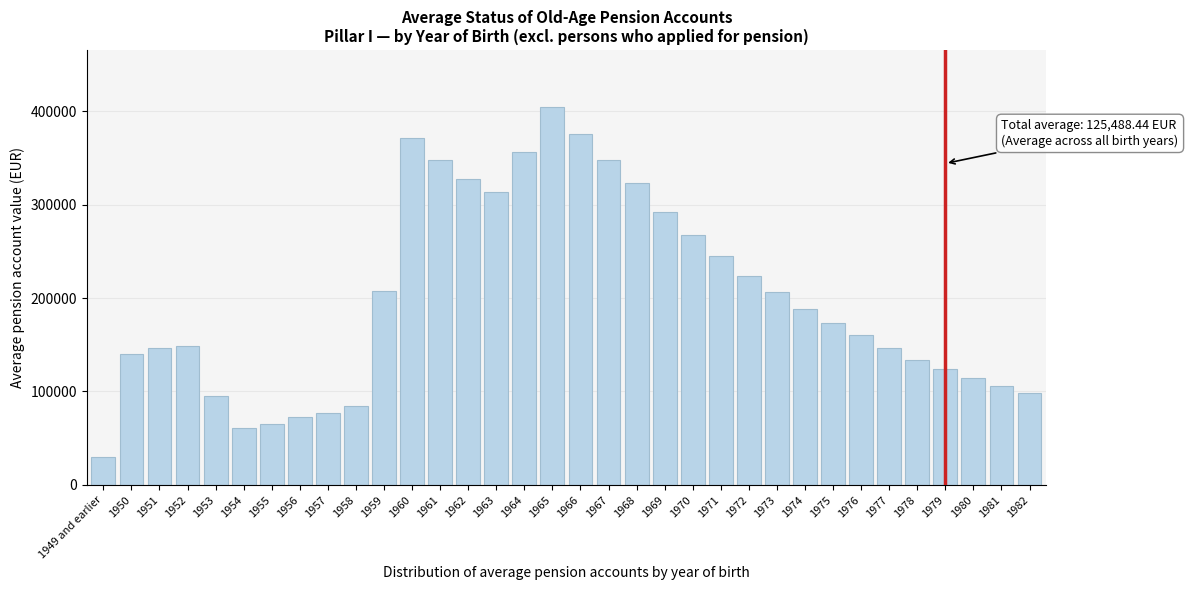

What is the value of the 27th bar from the left?

173236.2